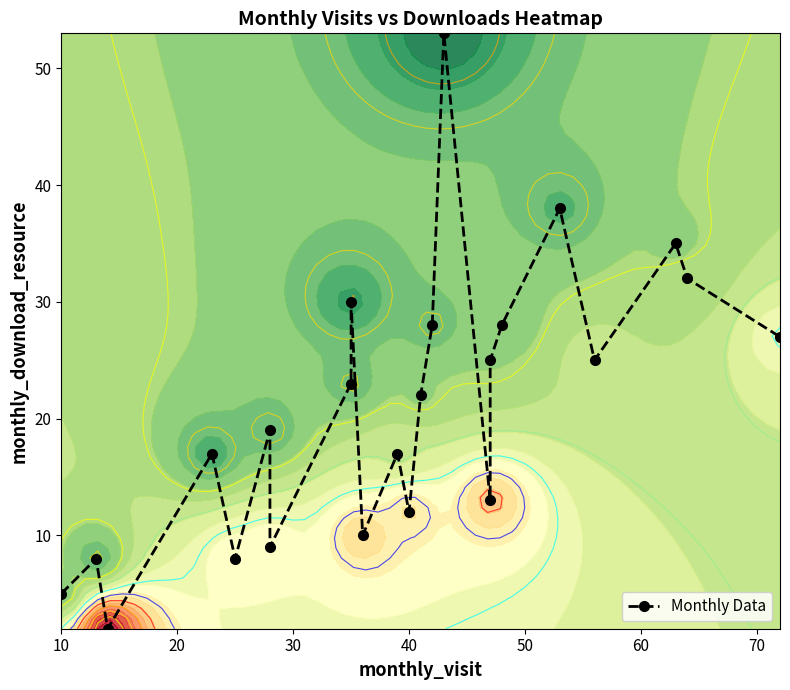

What is the smallest value displayed?

2